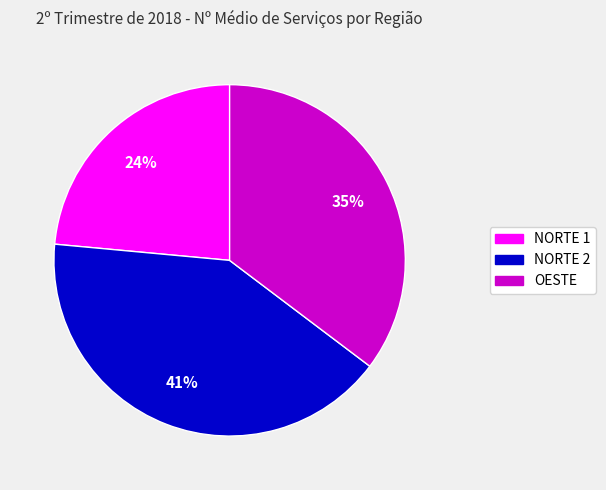

Count the number of slices in the pie.

3